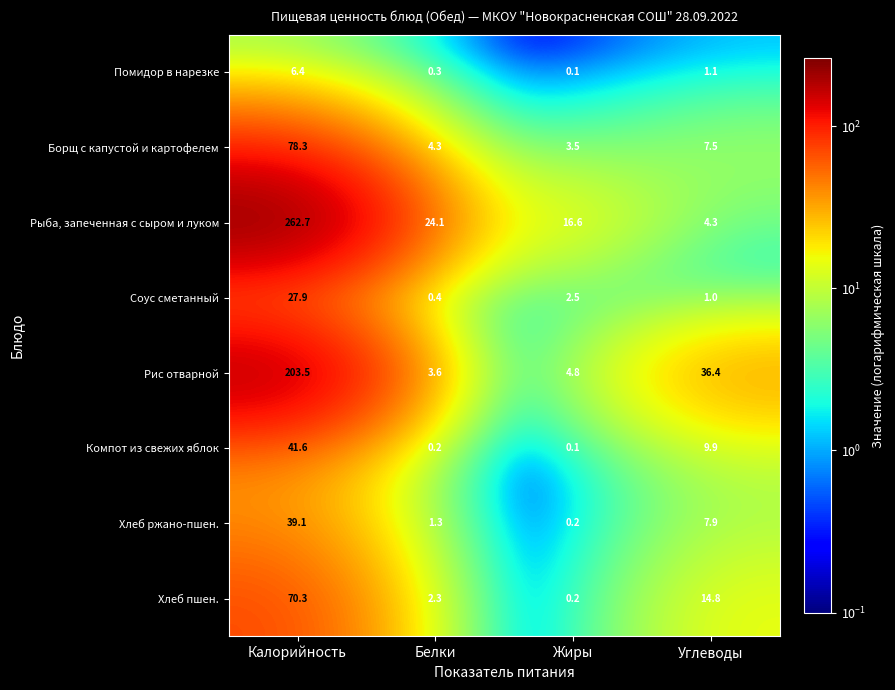

Where does the Борщ с капустой и картофелем series first go above 7?

Калорийность